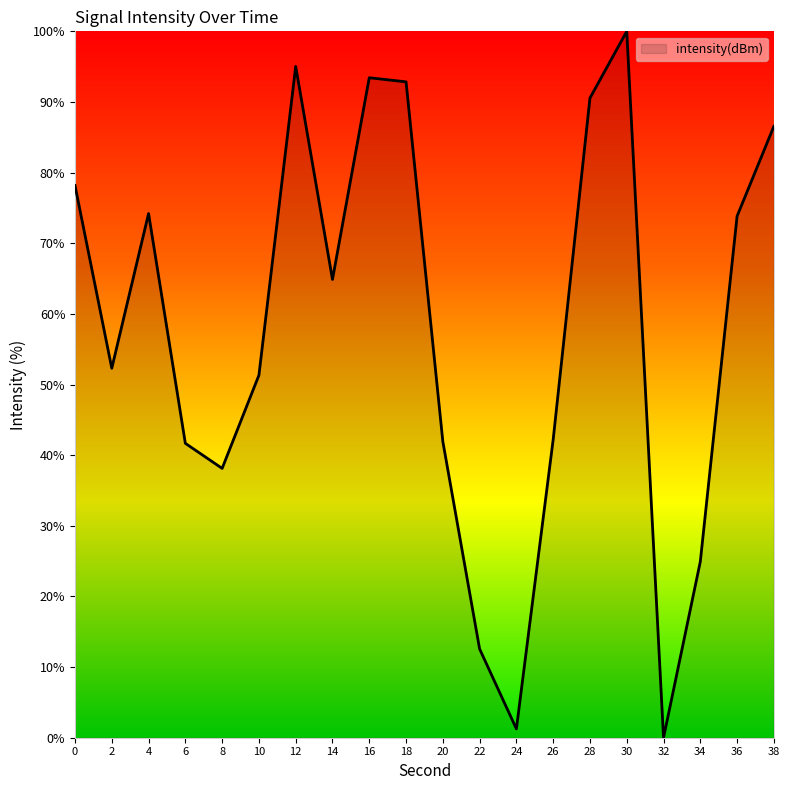

True or false: the data shows 22.1 at 22.

False